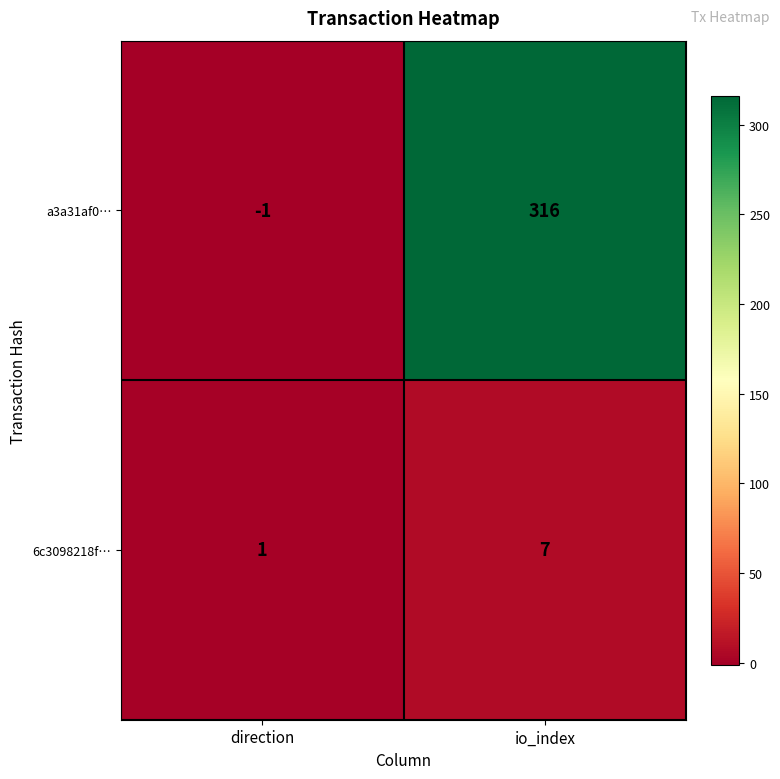

List the series in order of their overall mean, lowest first.

6c3098218f…, a3a31af0…